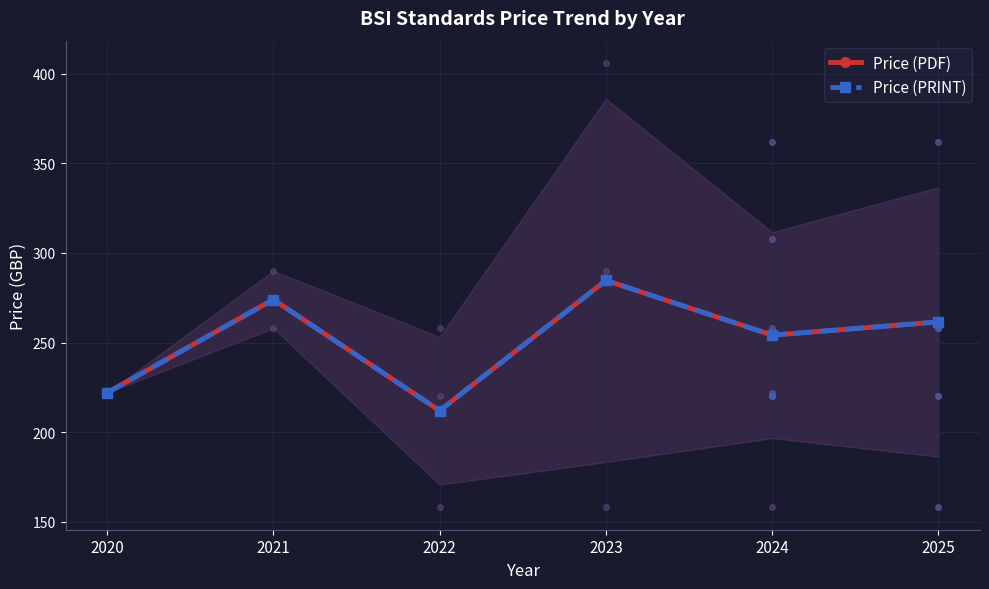

Which series has the largest total across all categories?

Price (PDF)